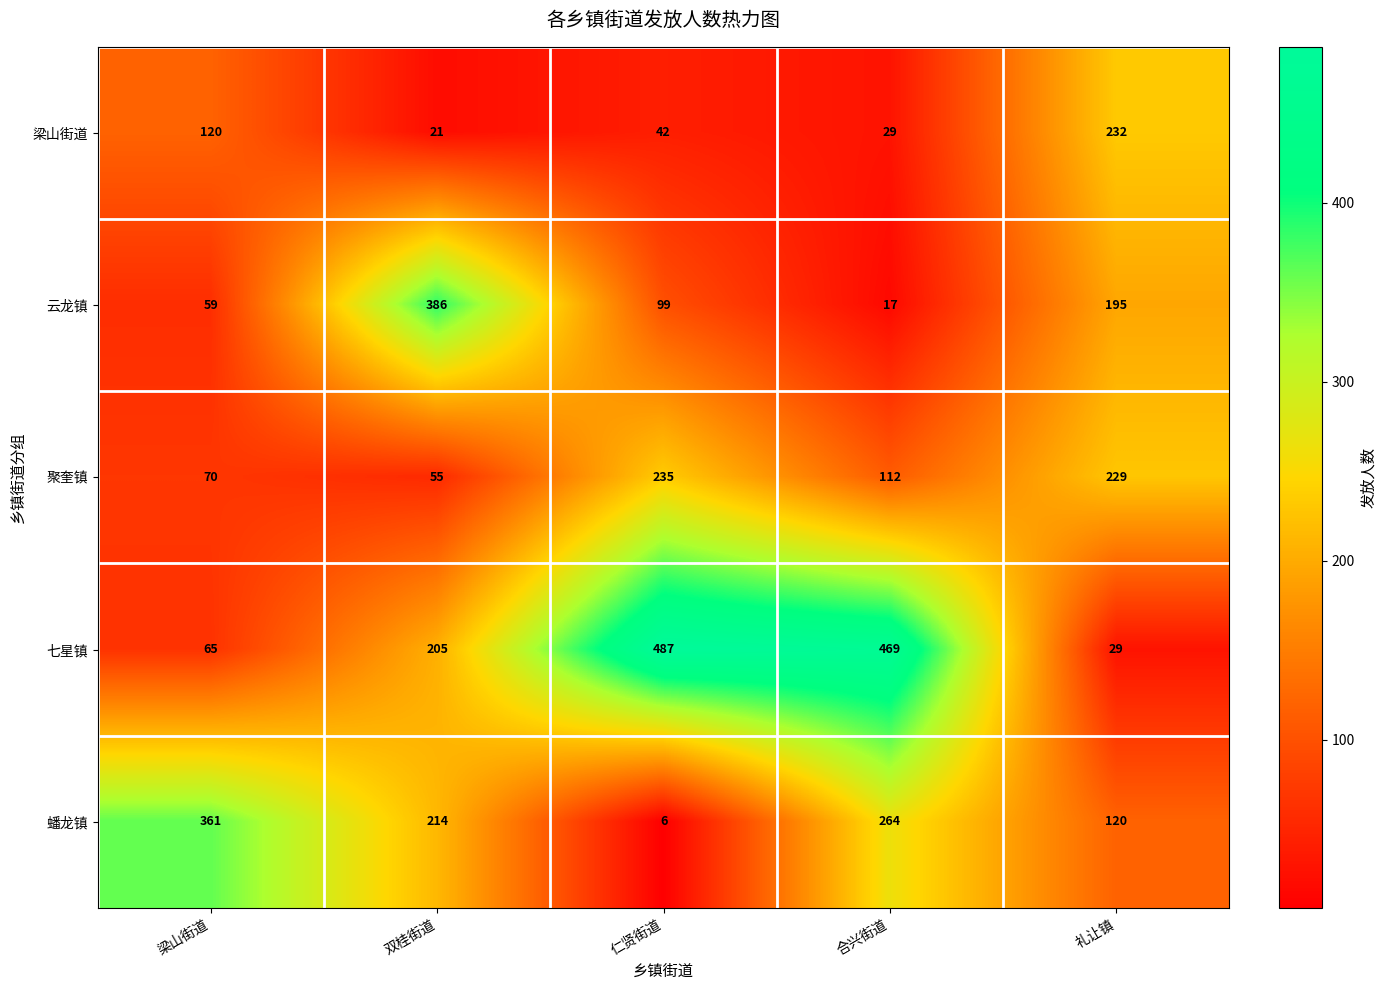

What is the spread (max minus min) of values at 礼让镇?

203